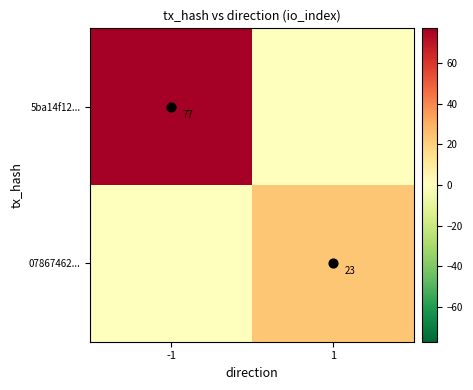

Which series changed the most between -1 and 1?

5ba14f12...